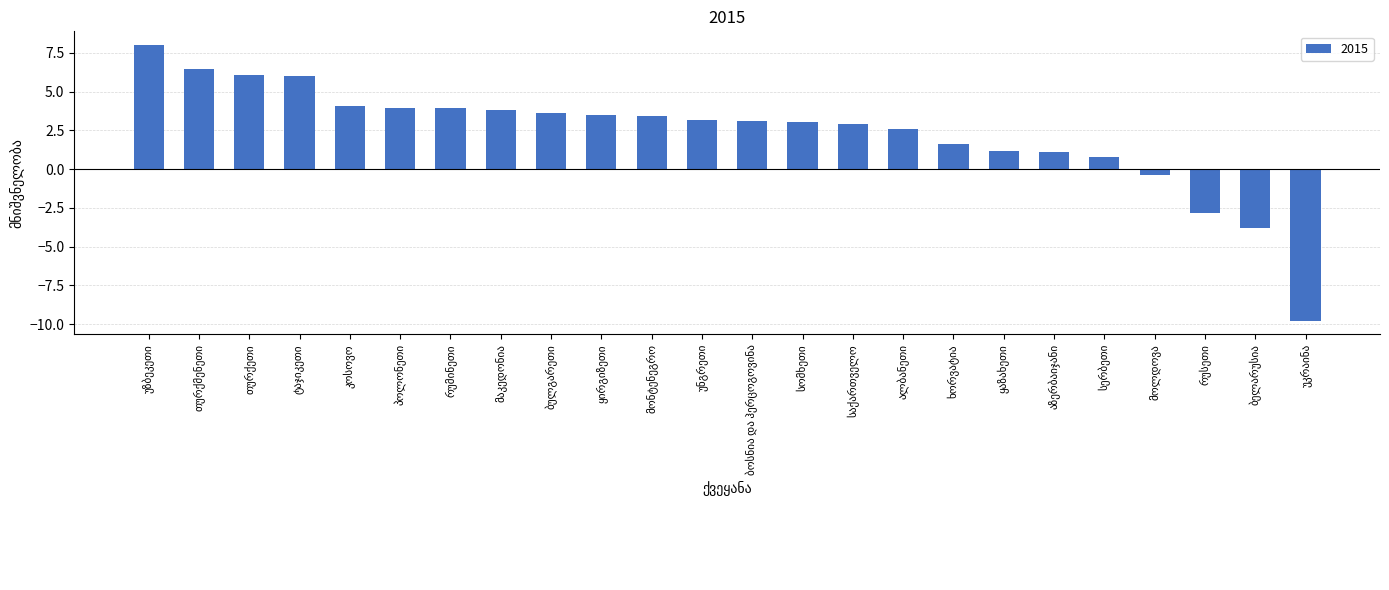

What is the minimum value shown in the chart?

-9.8